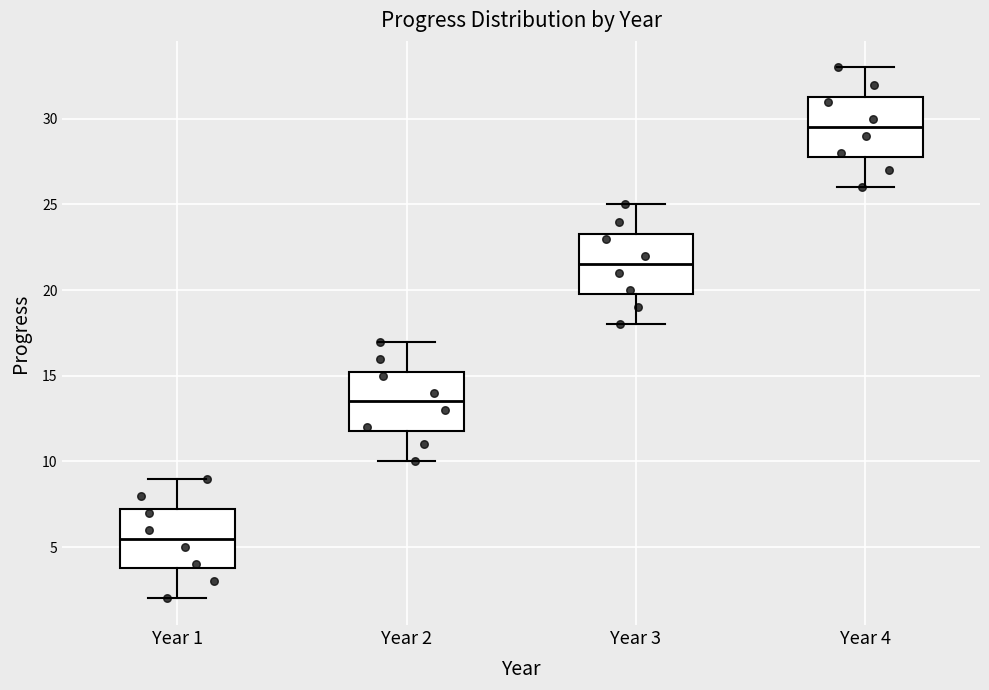

Where is the upper edge of the box for Year 2 on the y-axis? The values are not printed on the chart, so give them approximately, as read against the axis.

15.5